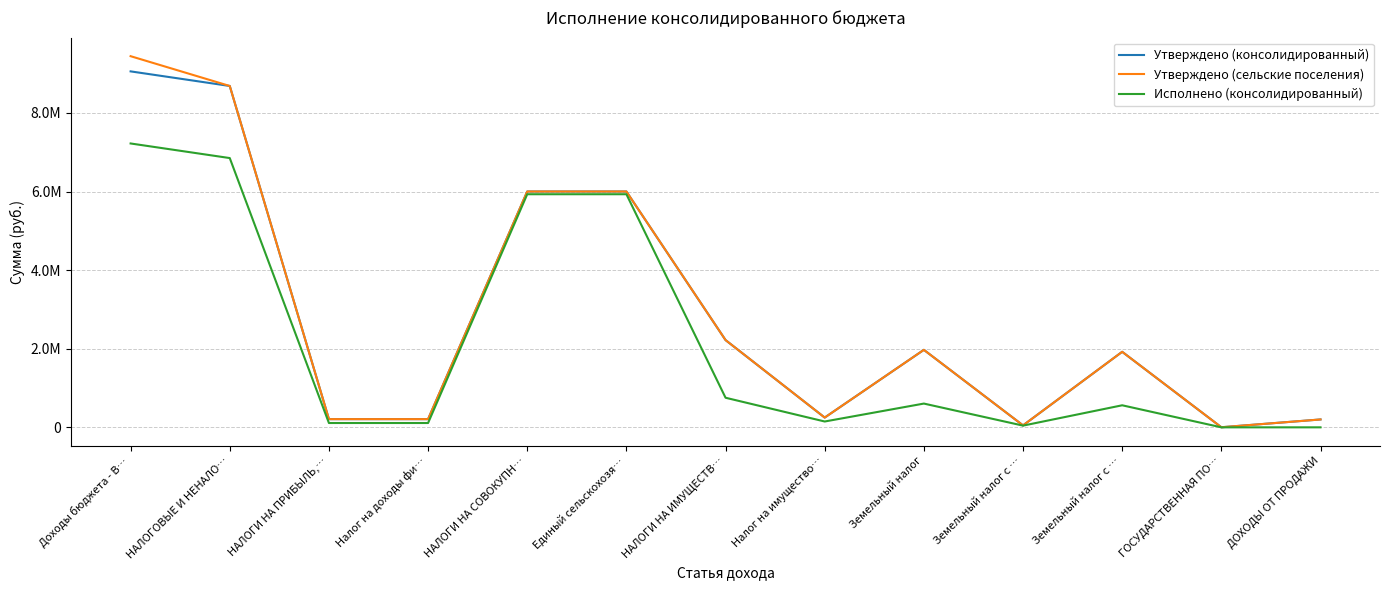

Is this an area chart (filled region under the line)?

No